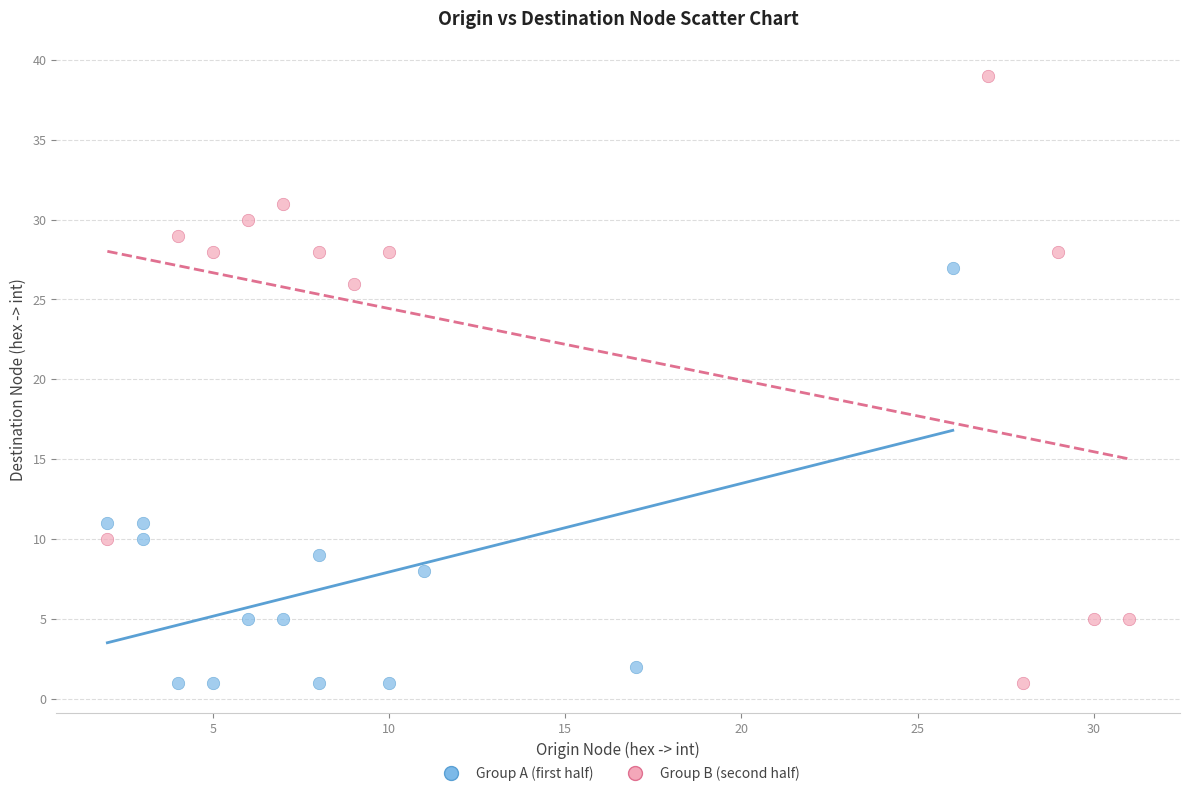

Which series has the largest Y range (max minus min)?

Group B (second half)